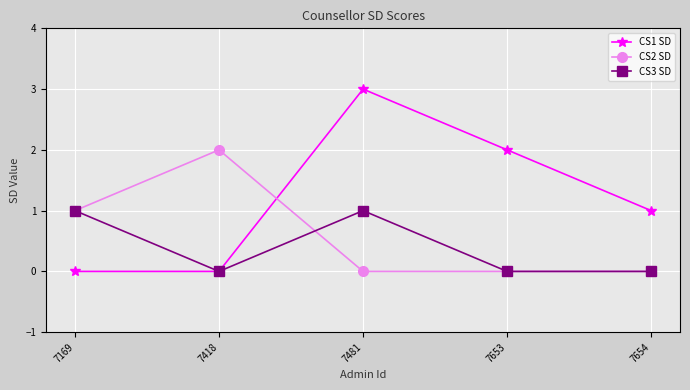

Where does the CS1 SD series first go above 1?

7481